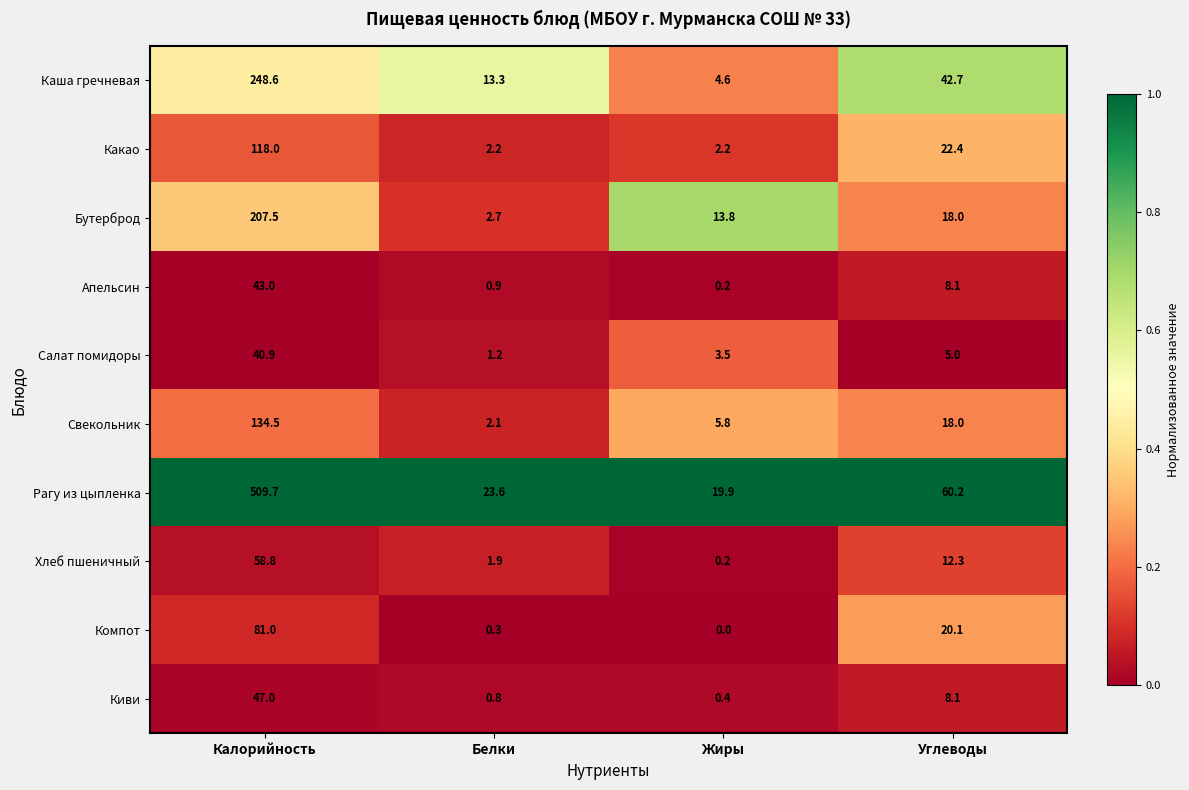

Rank the categories by Свекольник value from lowest to highest.

Белки, Жиры, Углеводы, Калорийность